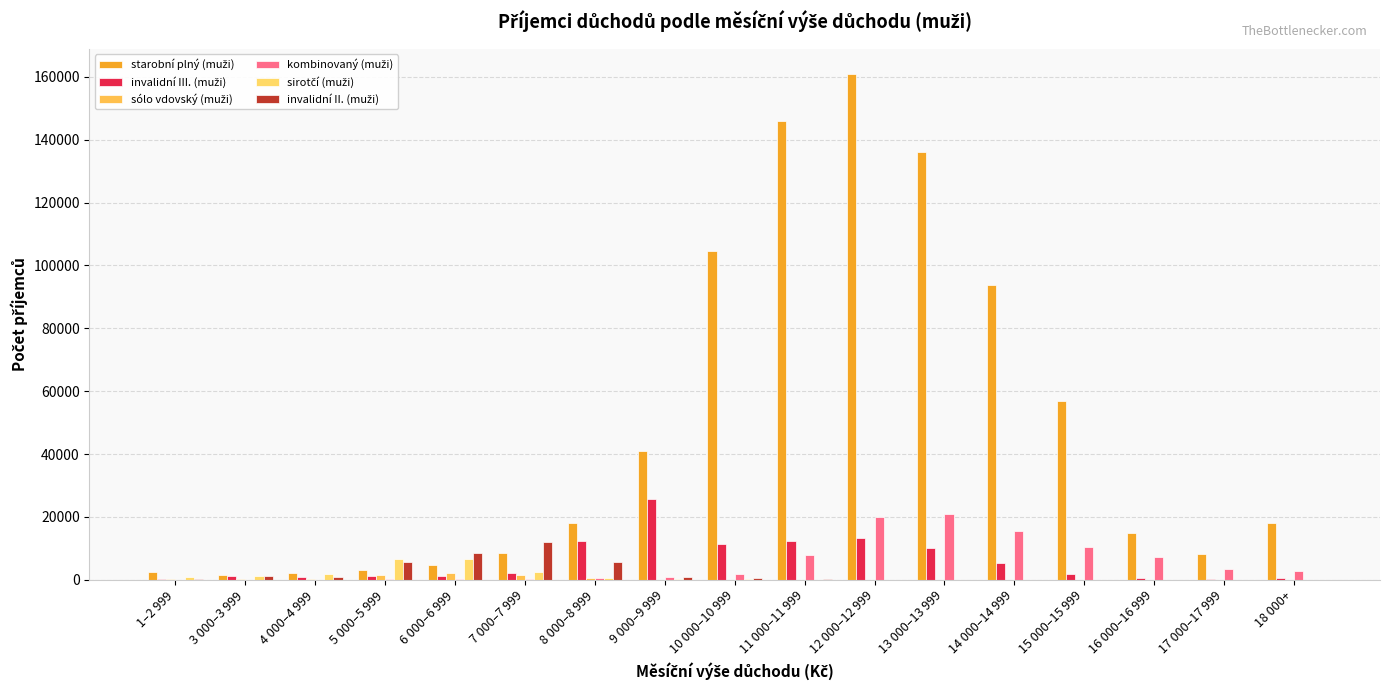

Reading left to right, extract all data points from this chart.

starobní plný (muži): 2532	1610	2123	3079	4663	8539	18062	41053	104650	145853	160854	135966	93700	56984	14845	8213	17982
invalidní III. (muži): 136	1180	802	1048	1054	2221	12302	25813	11454	12232	13437	10236	5473	1829	569	375	549
sólo vdovský (muži): 100	193	264	1372	2221	1517	408	63	14	5	4	2	1	1	0	0	0
kombinovaný (muži): 15	17	43	96	156	305	502	841	1928	7970	19833	20803	15501	10375	7238	3562	2699
sirotčí (muži): 973	1191	1802	6666	6564	2327	434	169	82	50	15	2	6	0	1	0	4
invalidní II. (muži): 184	1127	774	5796	8373	11904	5778	1024	470	172	23	12	6	0	1	0	0